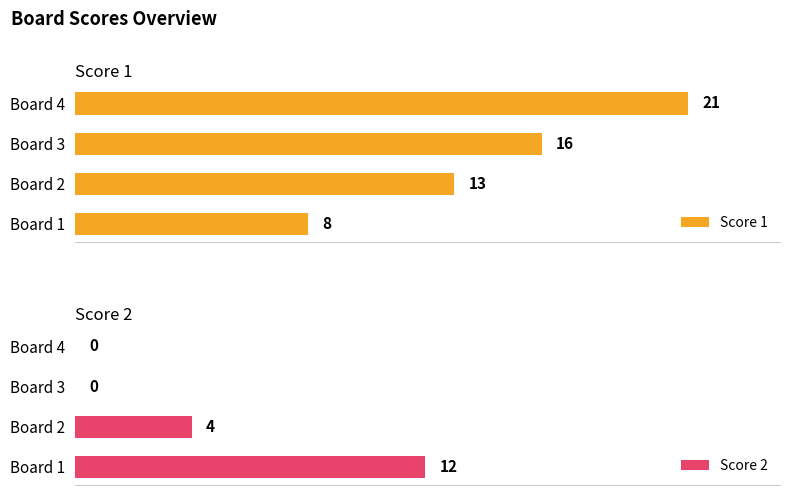

Are the bars horizontal?

Yes